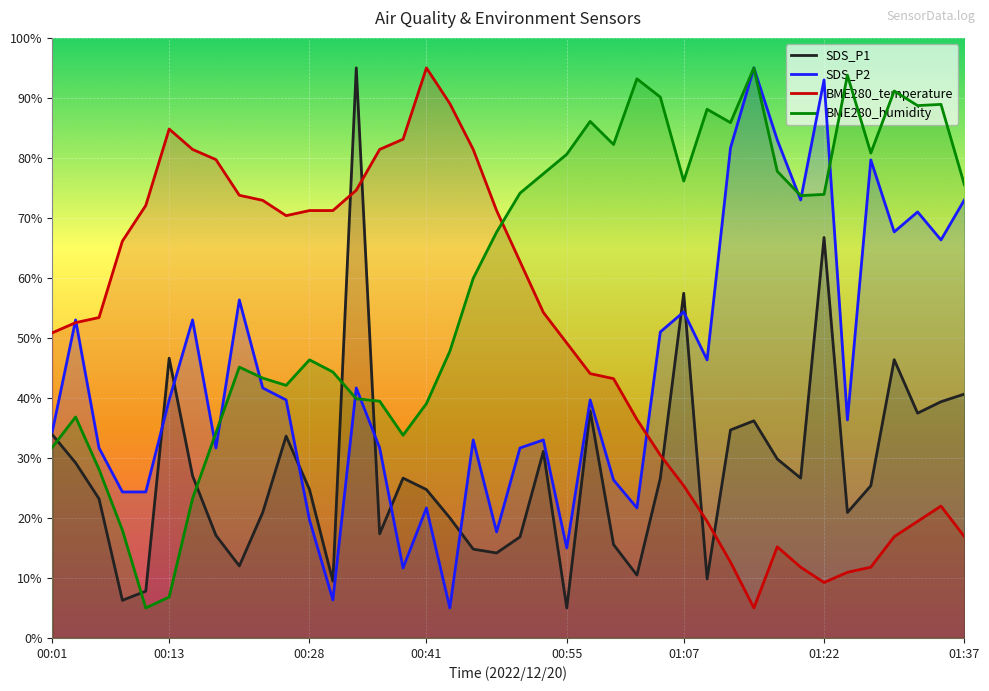

What is the highest value of the SDS_P1 series?

95.0